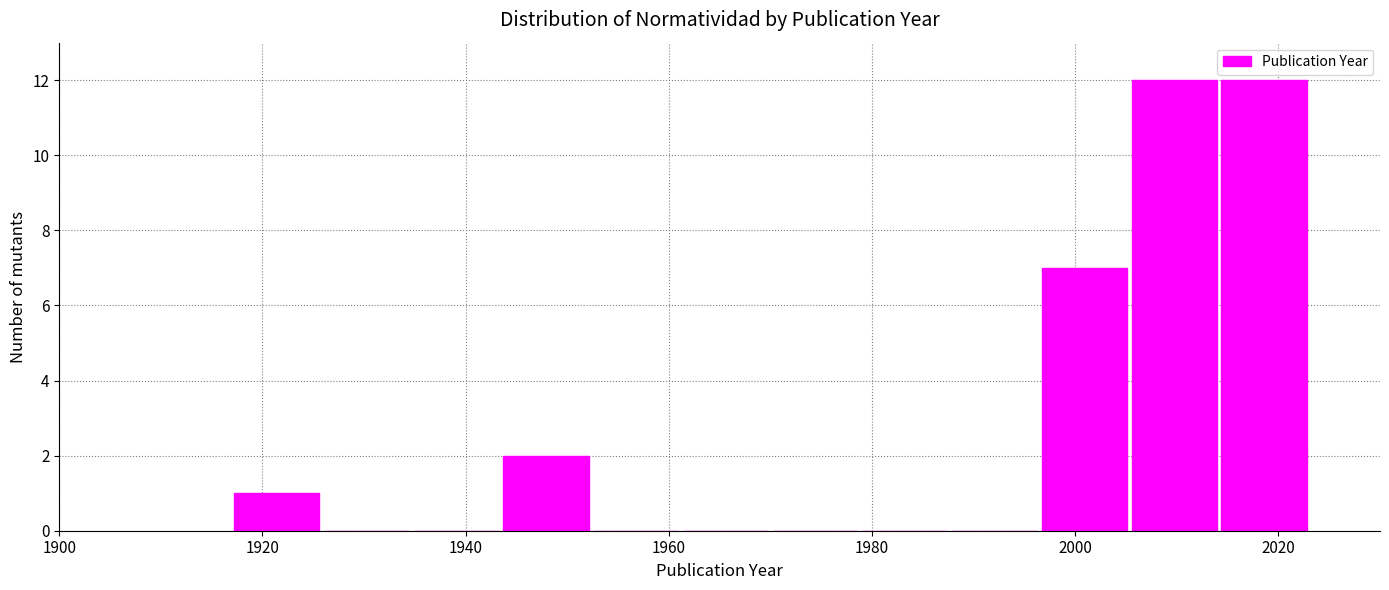

How tall is the bar that spans 1944 to 1952 on the x-axis? Neither the bar edges nor the heights are printed on the chart, so give them approximately, as read against the axes.

2